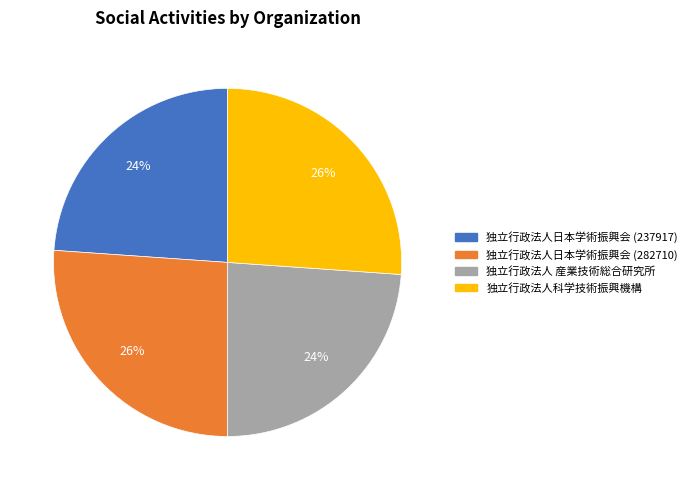

What is the ratio of the value at 独立行政法人科学技術振興機構 to the value at 独立行政法人日本学術振興会 (237917)?

1.1